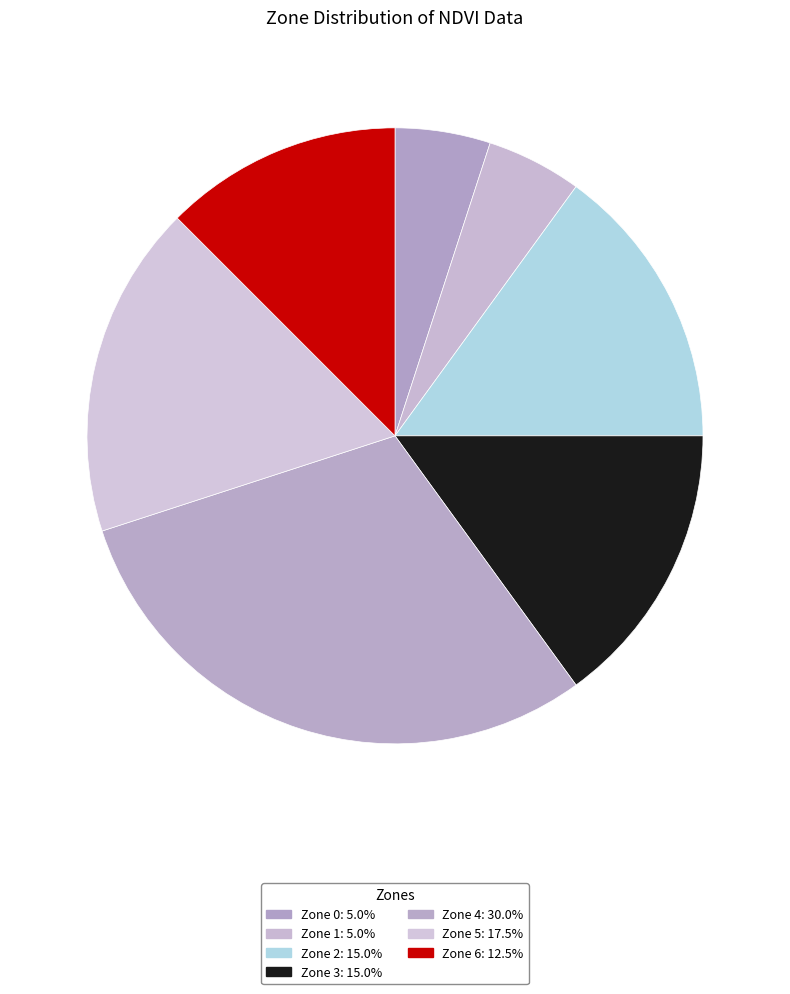

How many slices are in this pie chart?

7